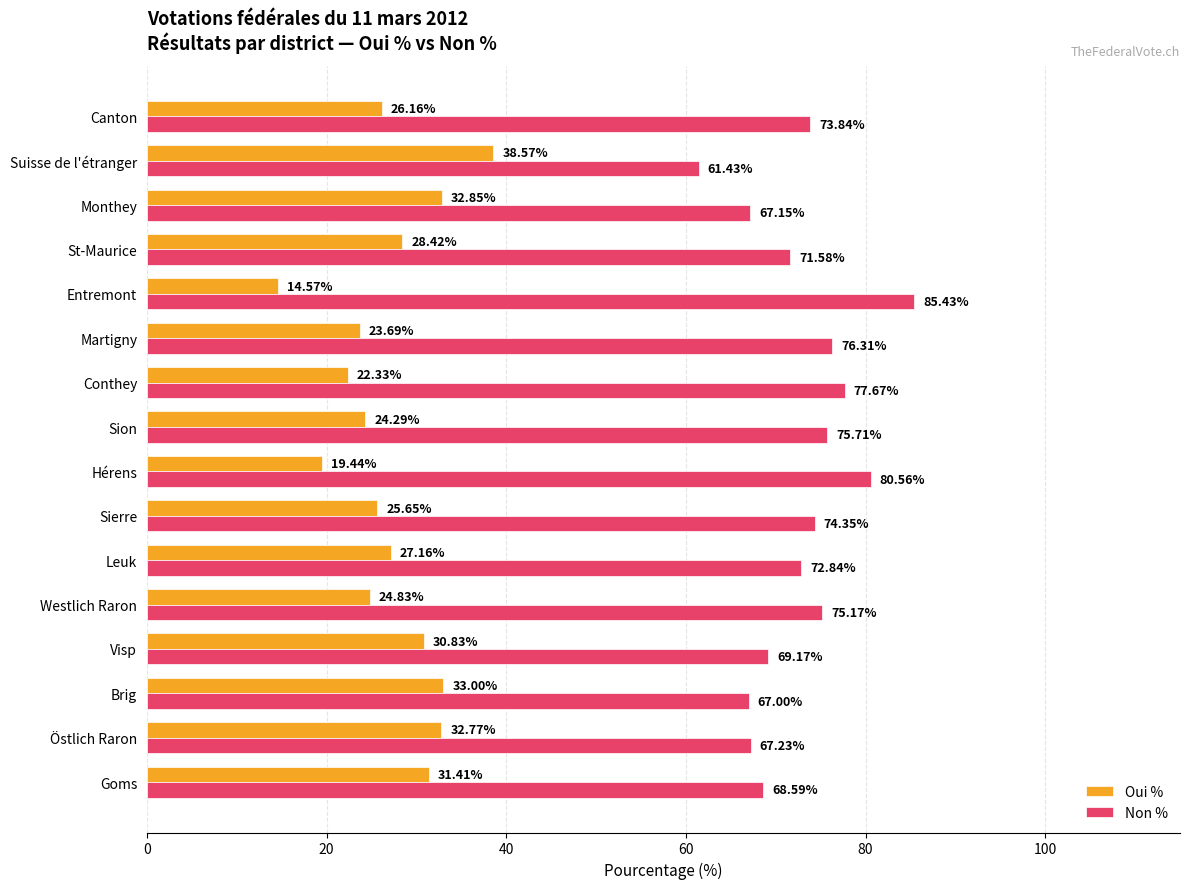

What is the difference between the Non % values at Martigny and Sion?

0.6